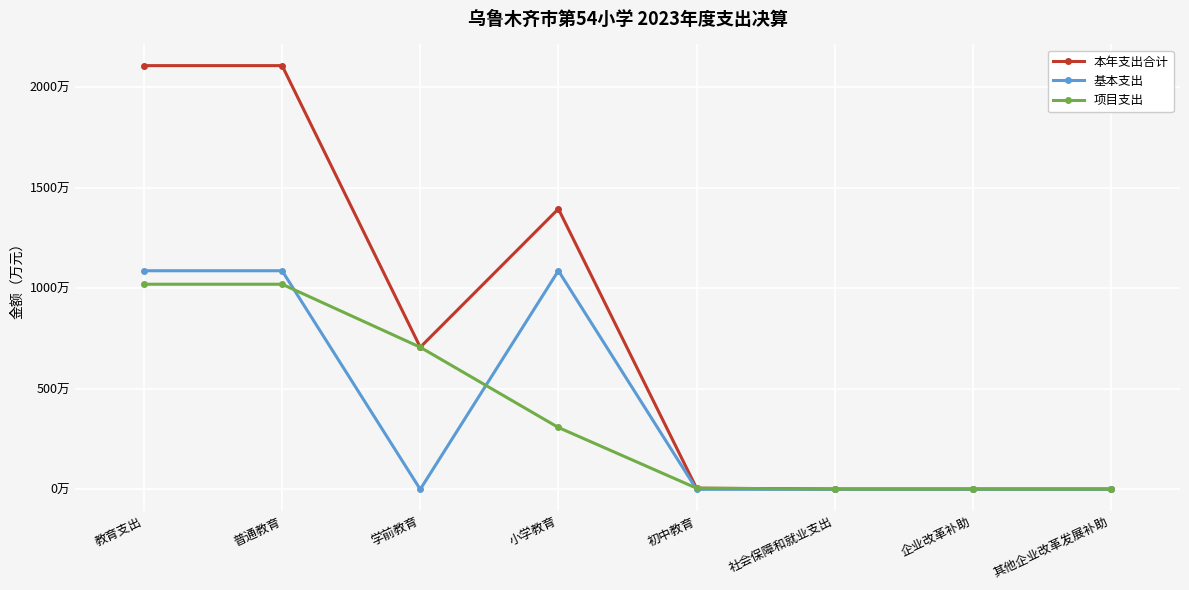

In 基本支出, how many points are higher than both neighbors (excluding endpoints)?

1